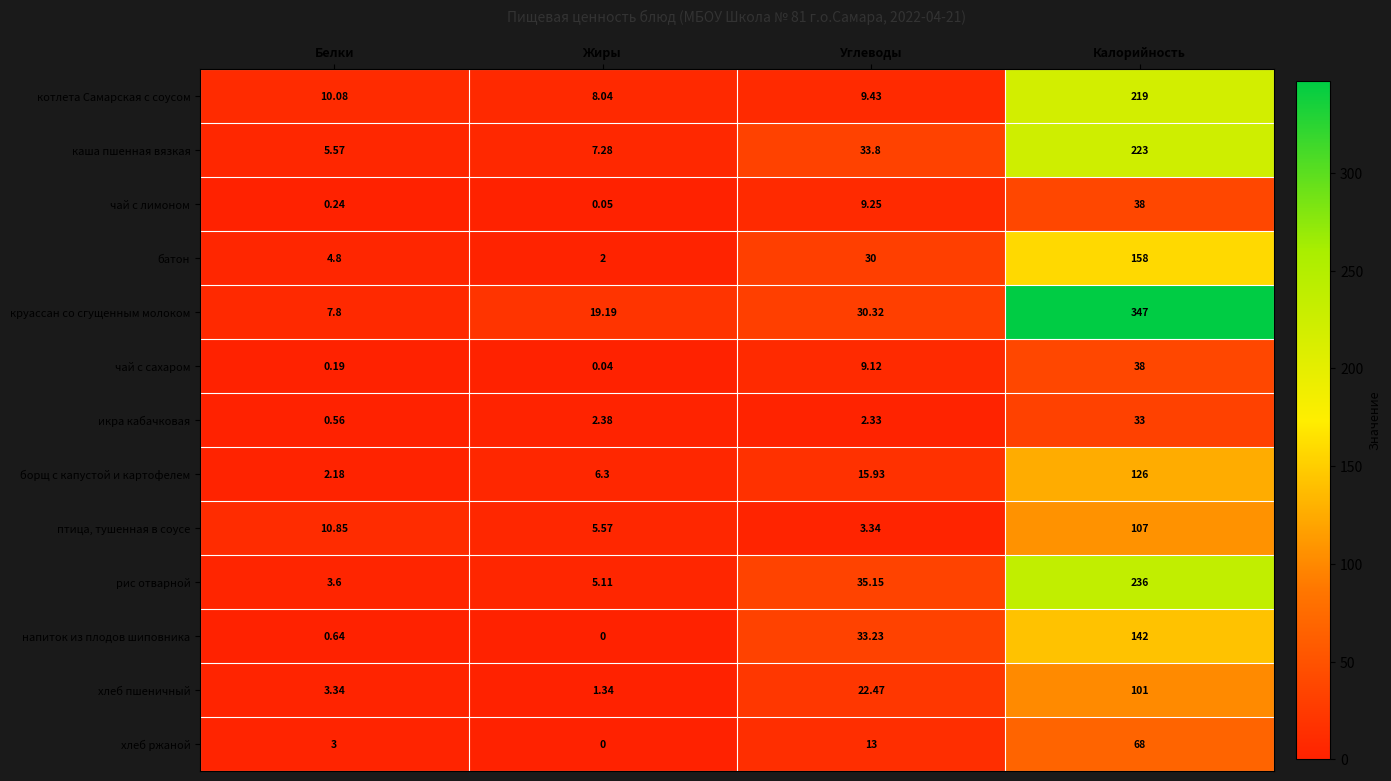

Count the number of data series in this chart.

13